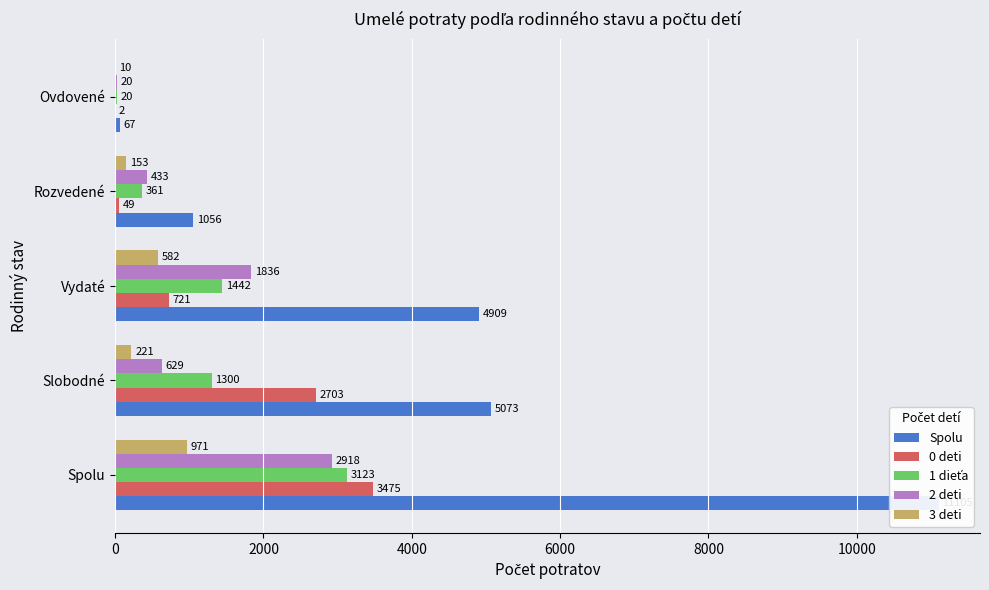

Rank the series by their maximum value, from lowest to highest.

3 deti, 2 deti, 1 dieťa, 0 deti, Spolu